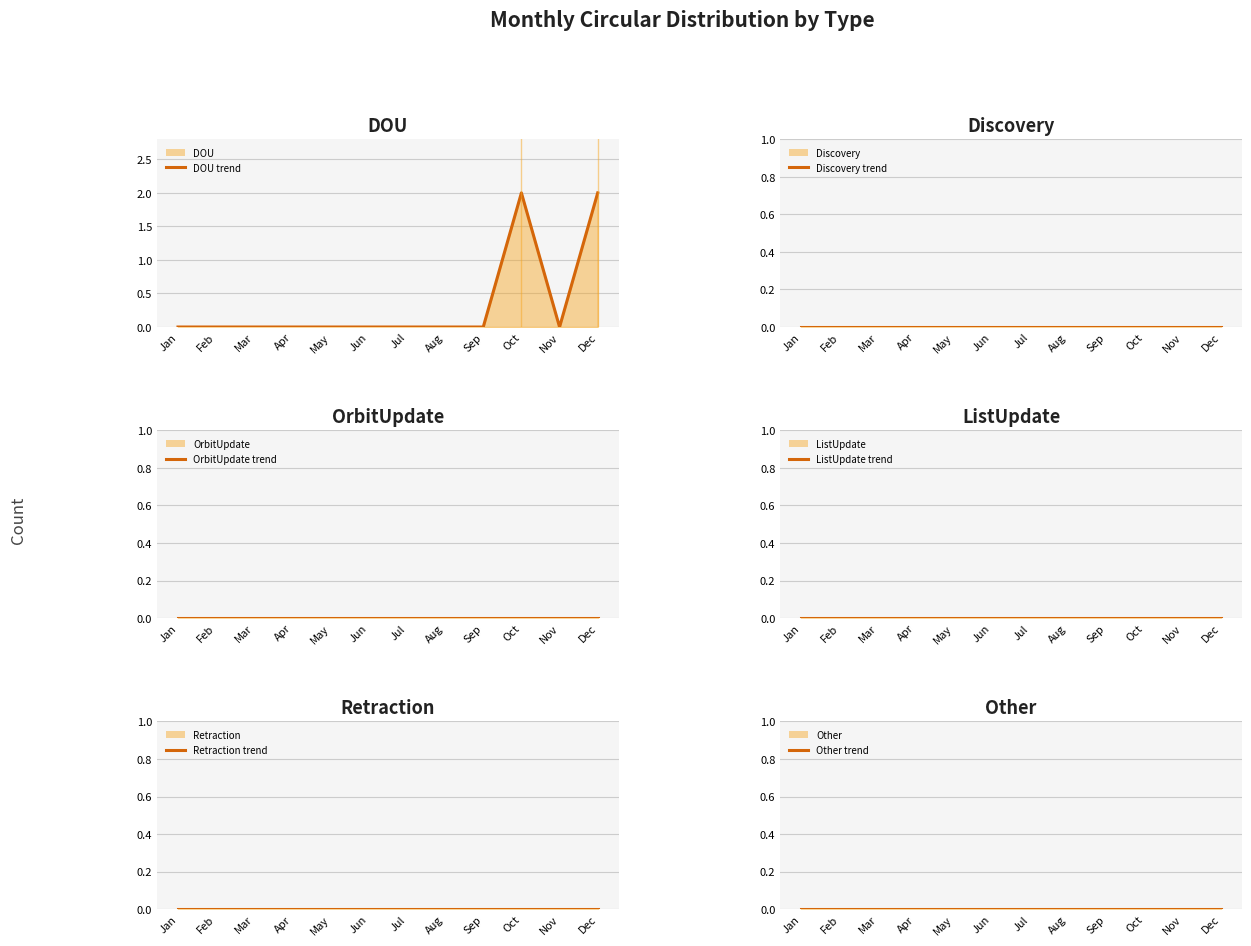

Where is ListUpdate (line) nearest to the value 0?

Jan